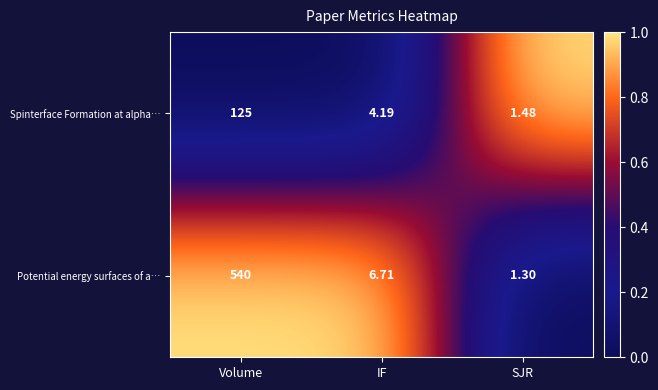

Which series has the largest total across all categories?

Potential energy surfaces of a…